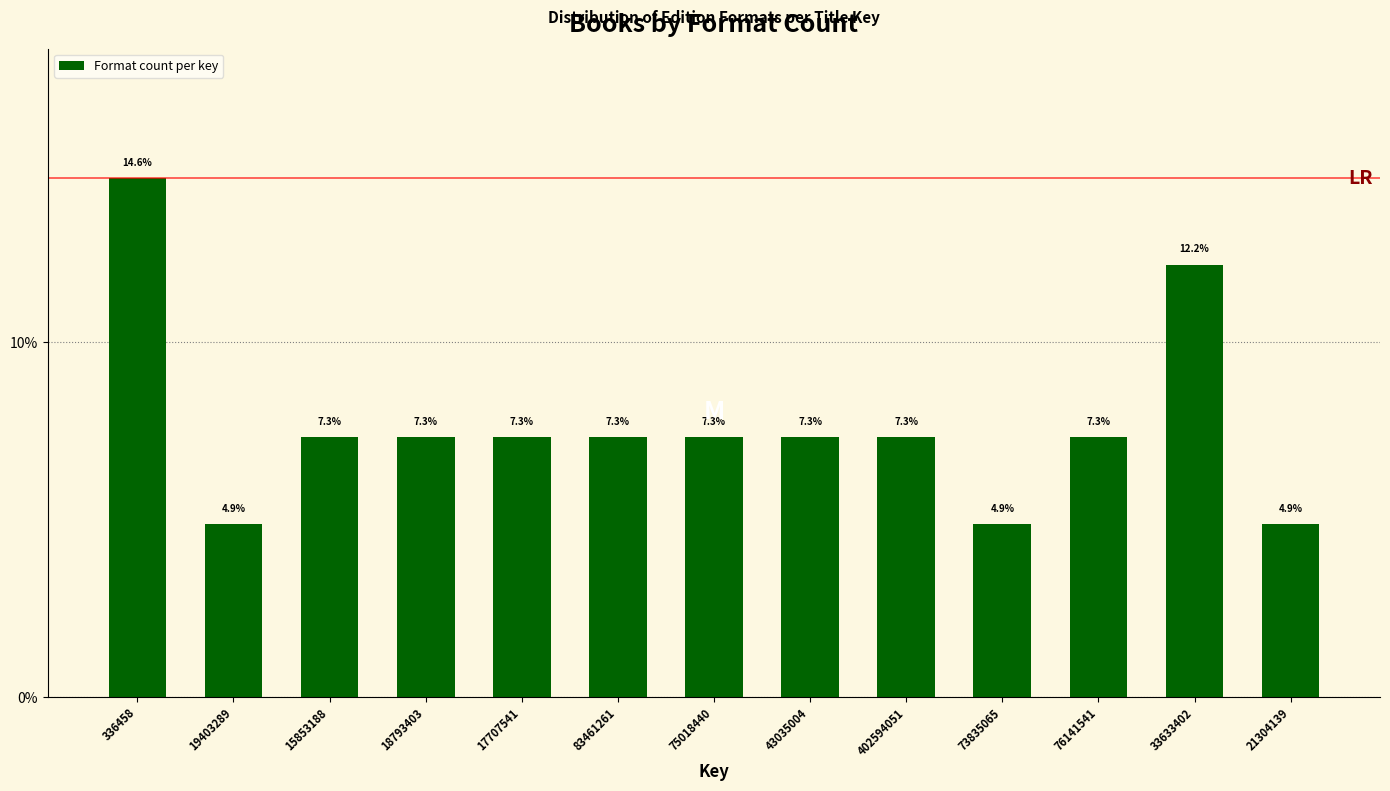

Reading left to right, transcribe all the data shown in this chart.

14.6	4.9	7.3	7.3	7.3	7.3	7.3	7.3	7.3	4.9	7.3	12.2	4.9